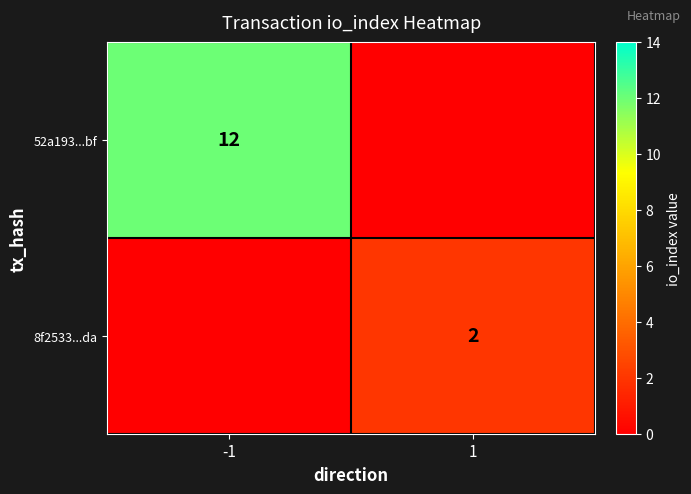

True or false: 52a193...bf has a value of 16 at -1.

False